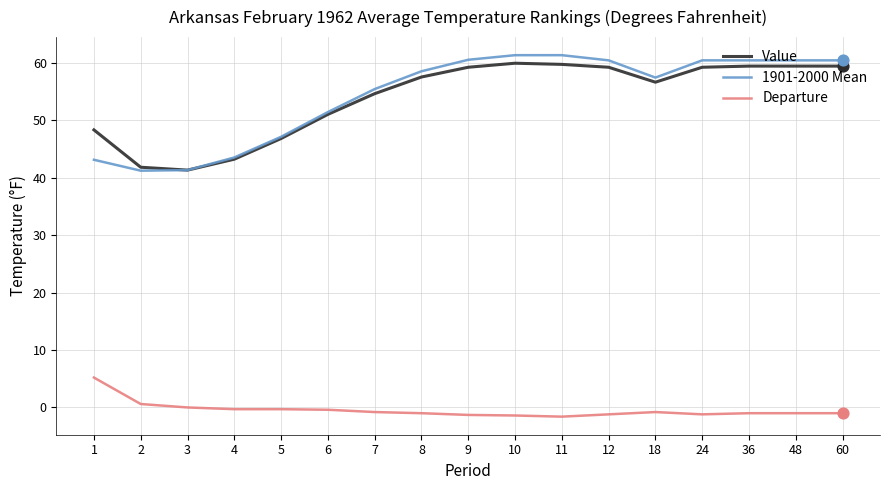

Which series has the widest spread of values?

1901-2000 Mean